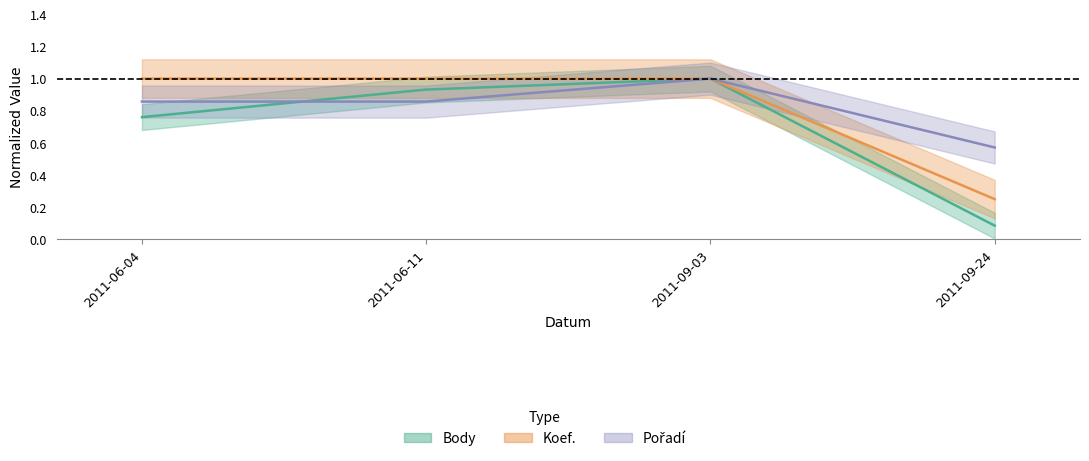

True or false: CTL has more than 0 points higher than both neighbors.

False